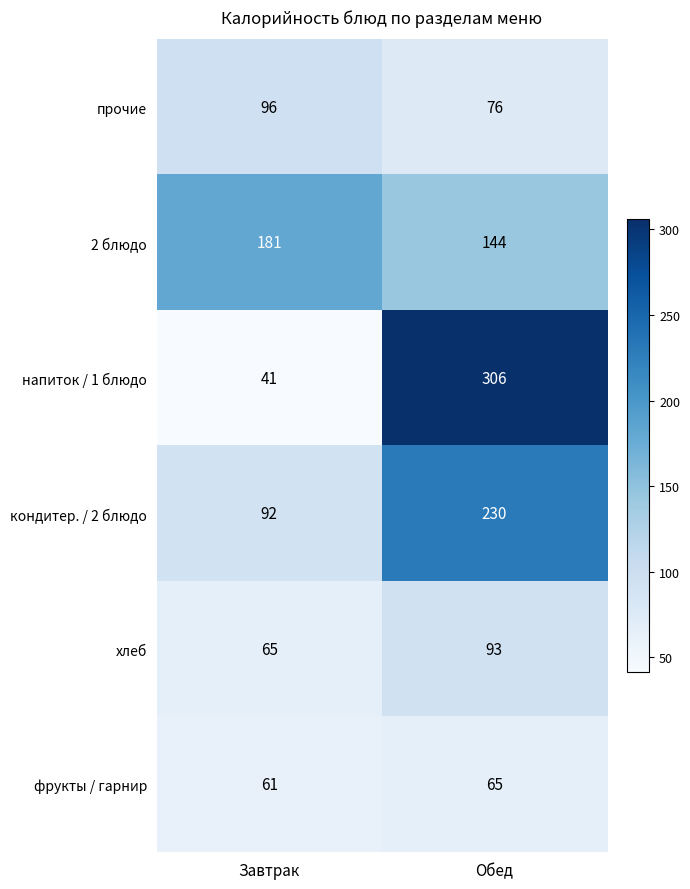

At Завтрак, list the series in order from smallest to largest.

напиток / 1 блюдо, фрукты / гарнир, хлеб, кондитер. / 2 блюдо, прочие, 2 блюдо